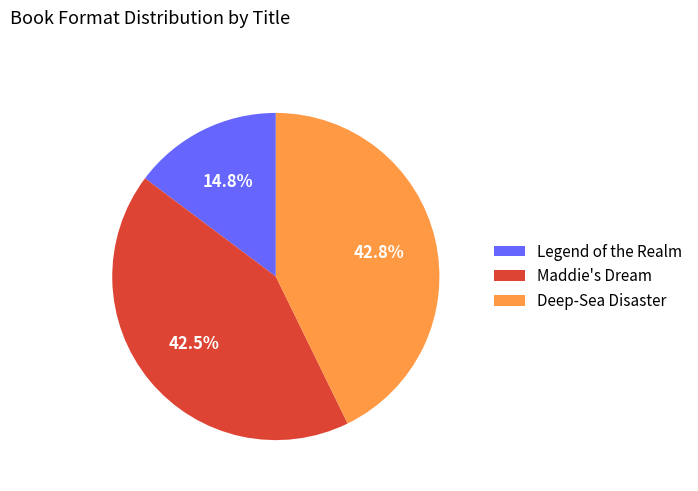

Does Legend of the Realm account for over 50% of the chart?

No